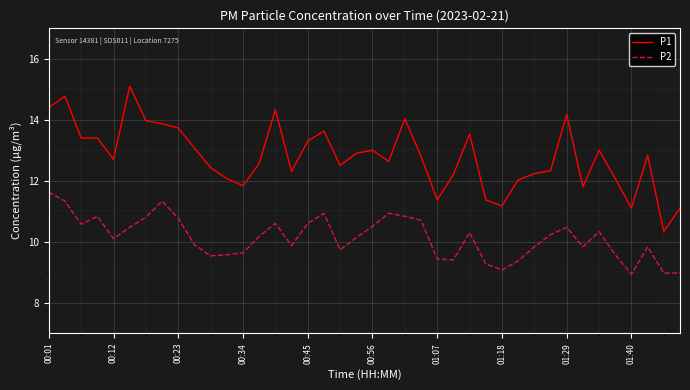

What is the smallest value displayed?

8.9